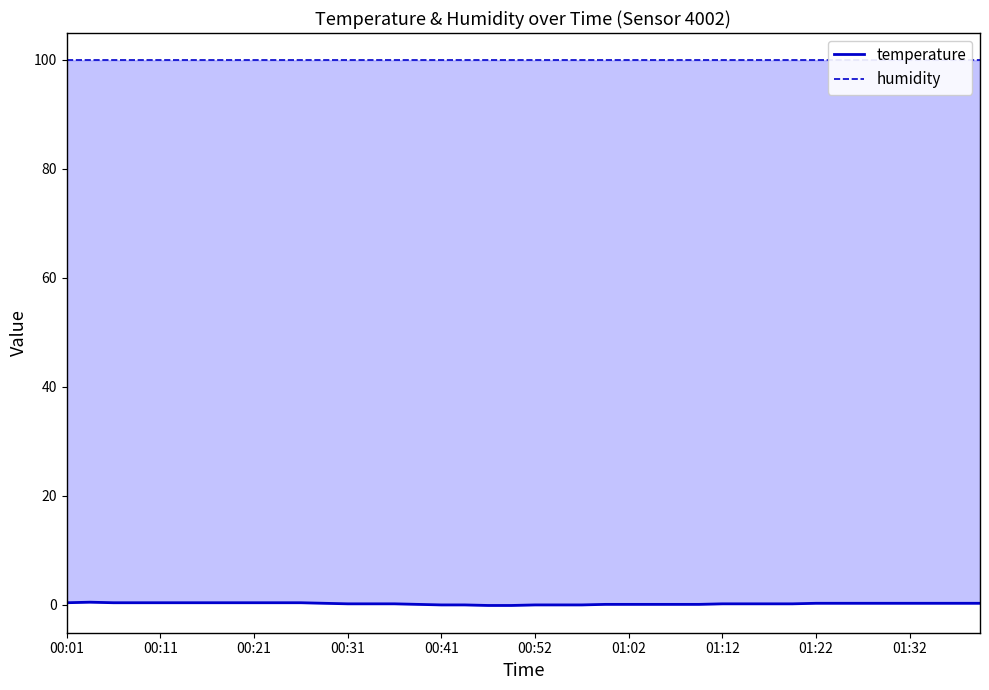

At which category is the sum across all series the highest?

00:11